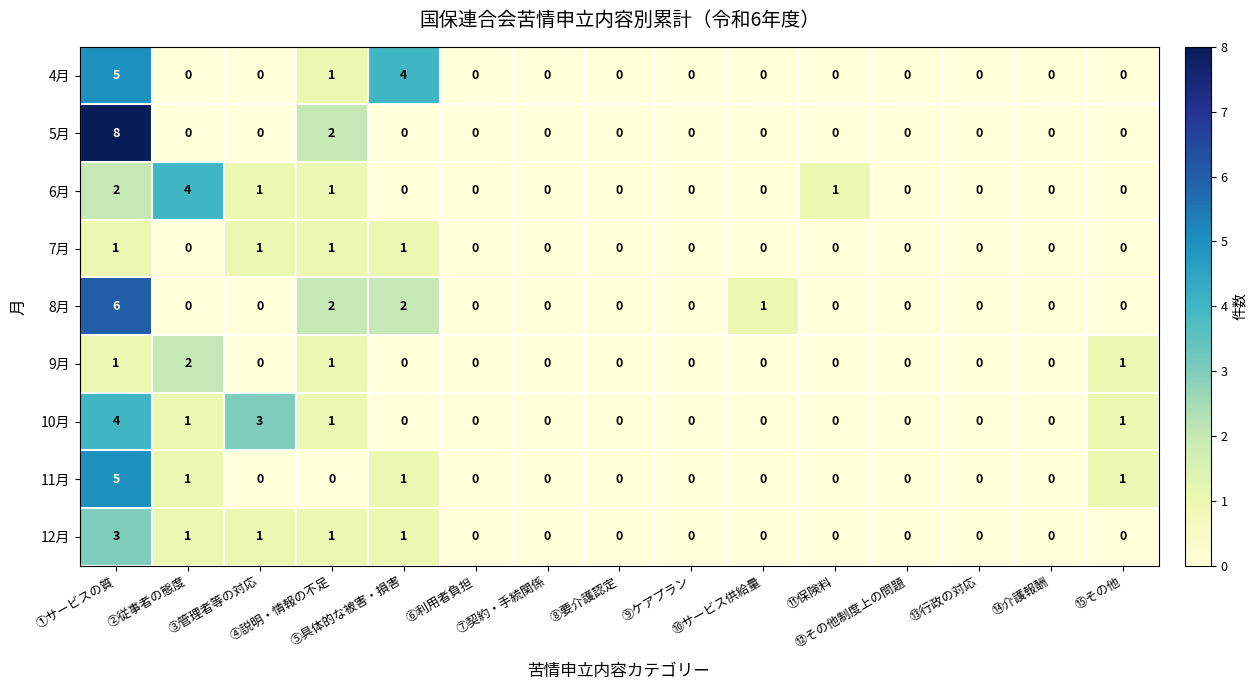

Which series has the widest spread of values?

5月